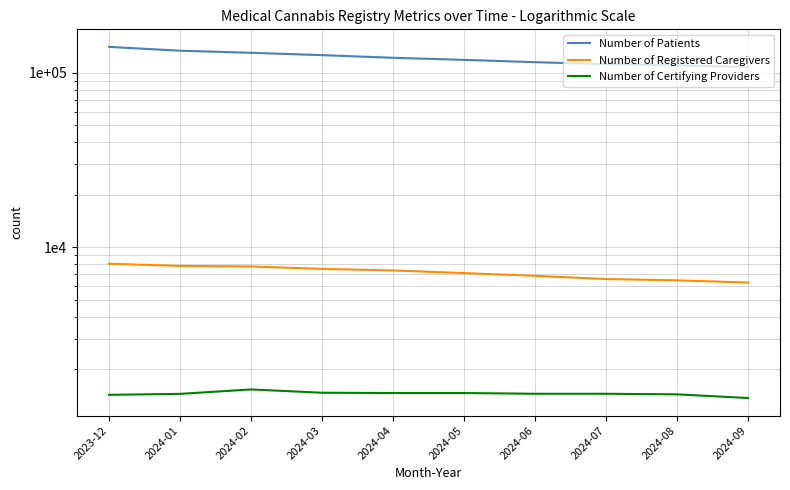

What is the smallest value displayed?

1370